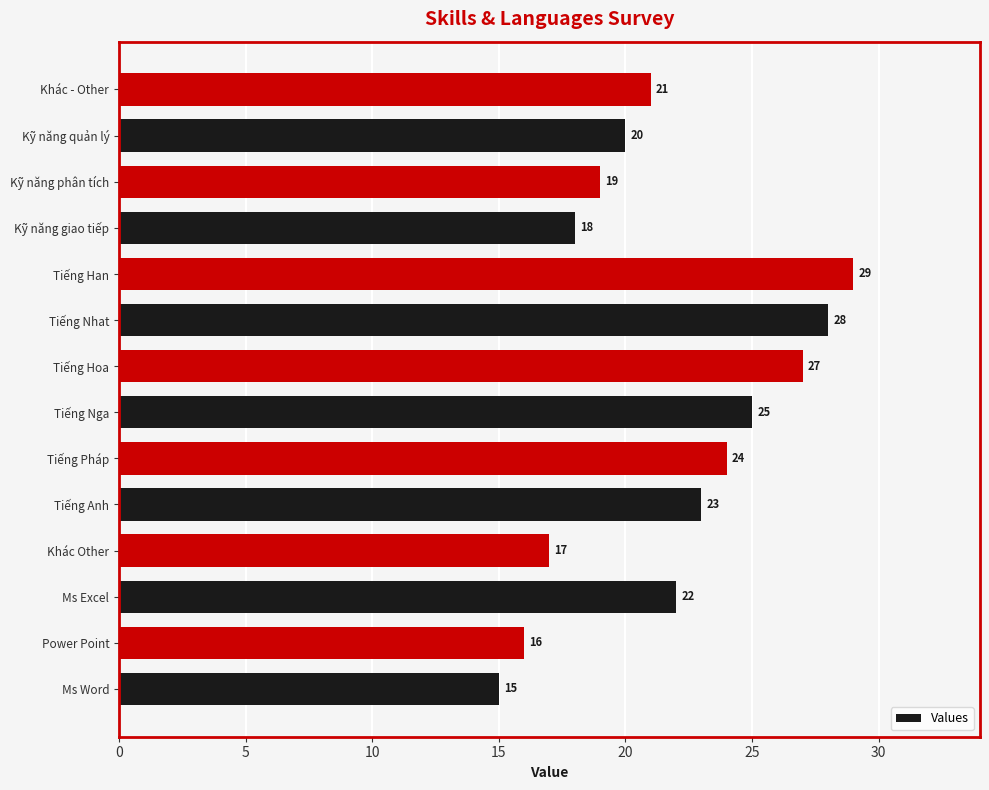

Reading bottom to top, extract all data points from this chart.

15	16	22	17	23	24	25	27	28	29	18	19	20	21